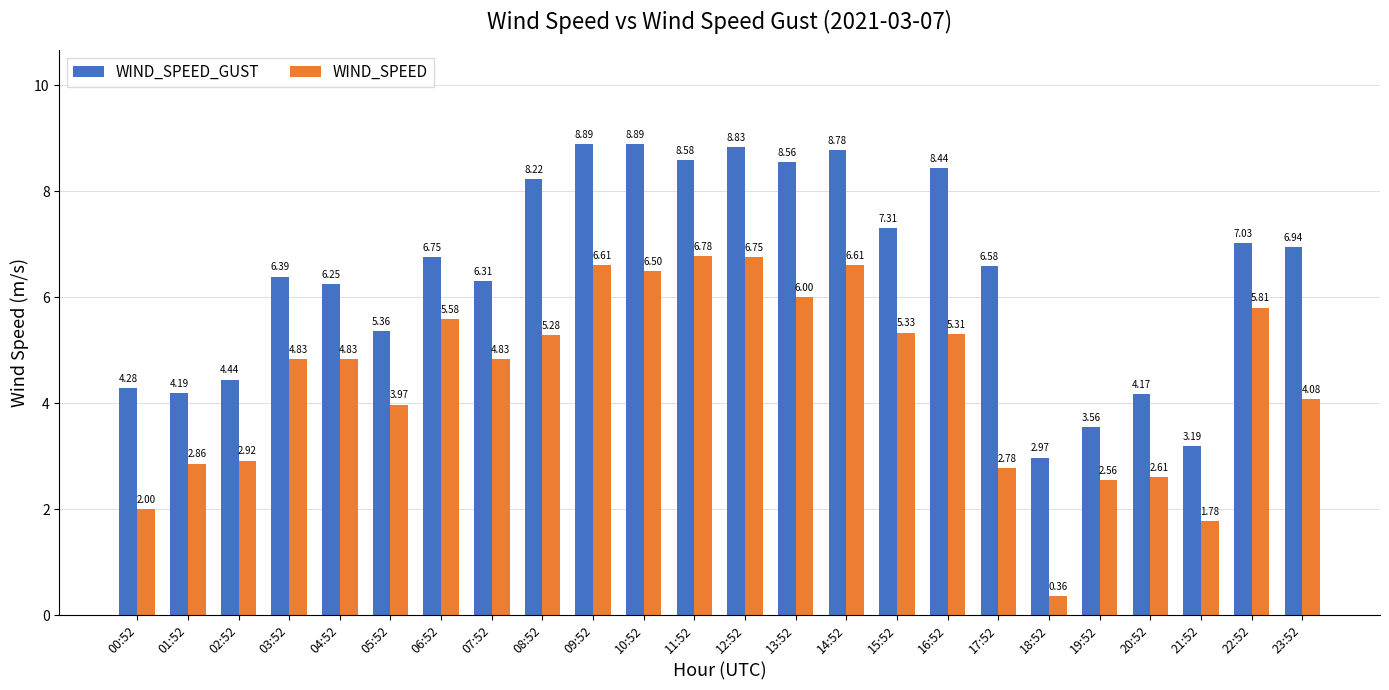

Are the bars horizontal?

No